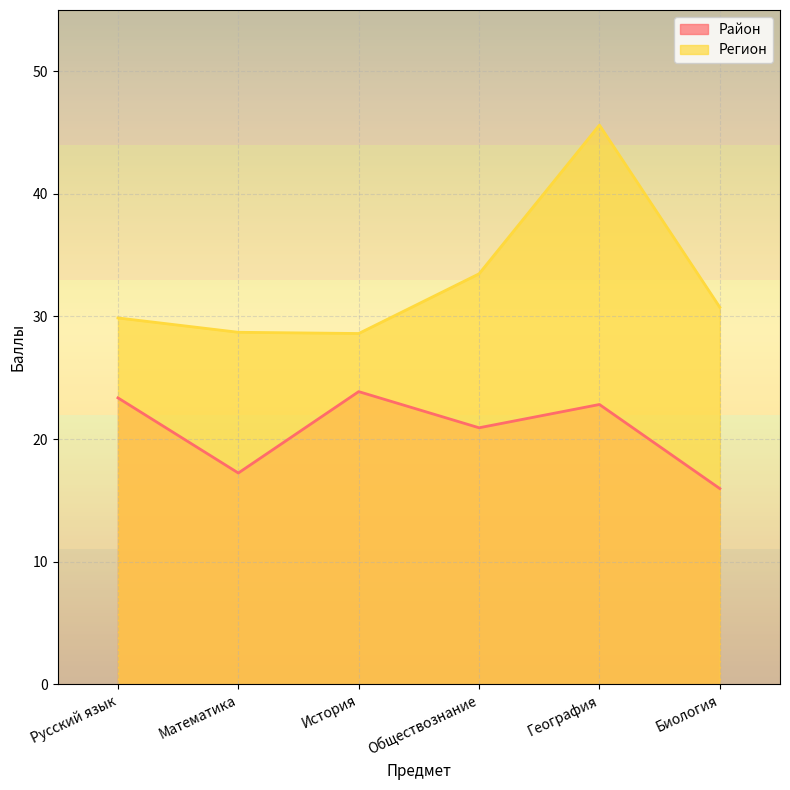

The value of Район at Математика is 5.9. True or false?

False